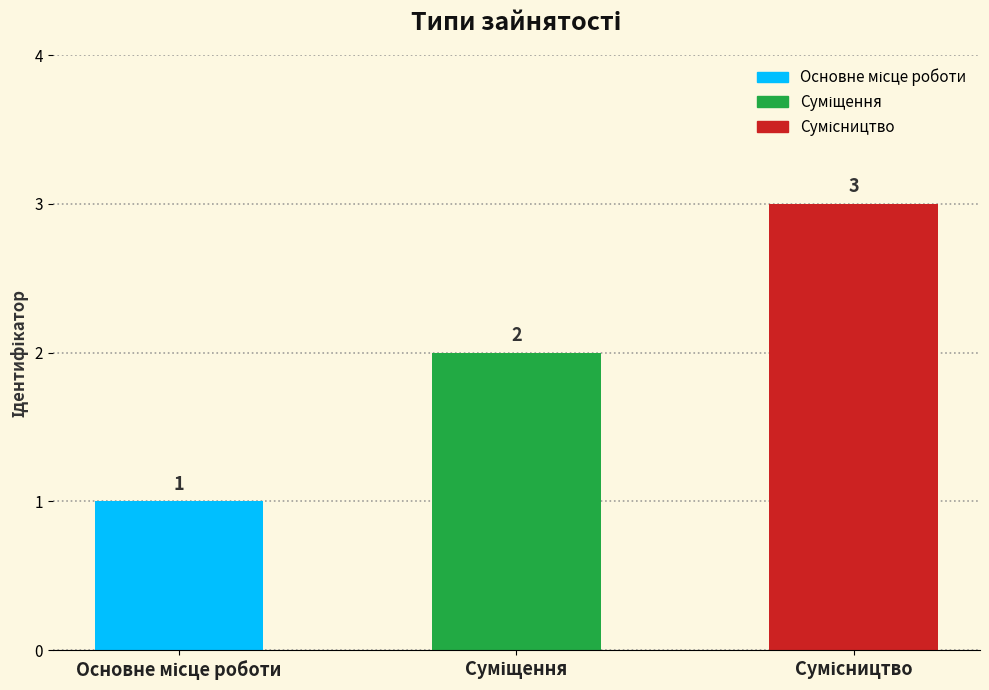

What is the value of the 1st bar from the left?

1